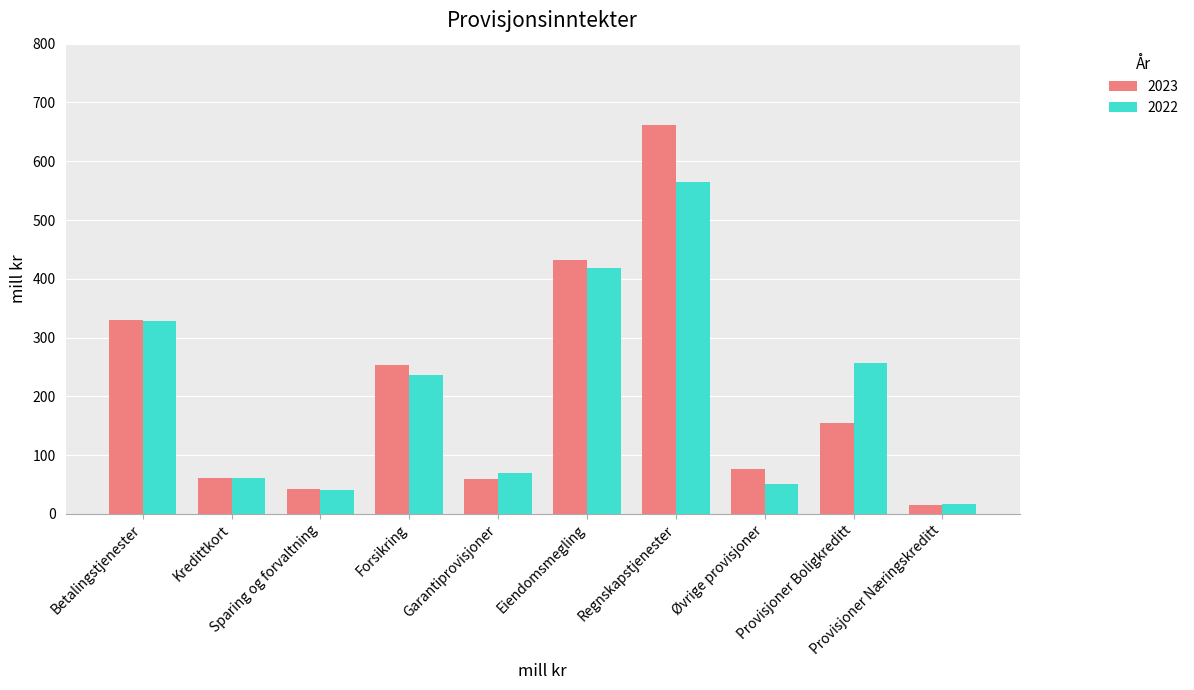

How many values in the 2023 series are below 155?

5